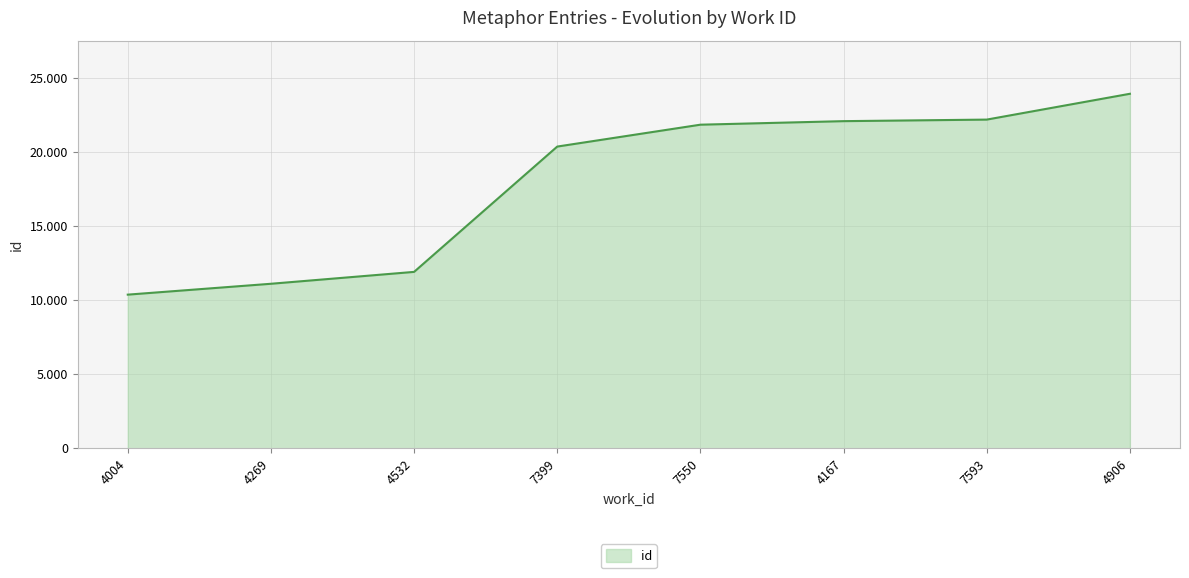

What is the sum of the values at 7399 and 4004?

30776